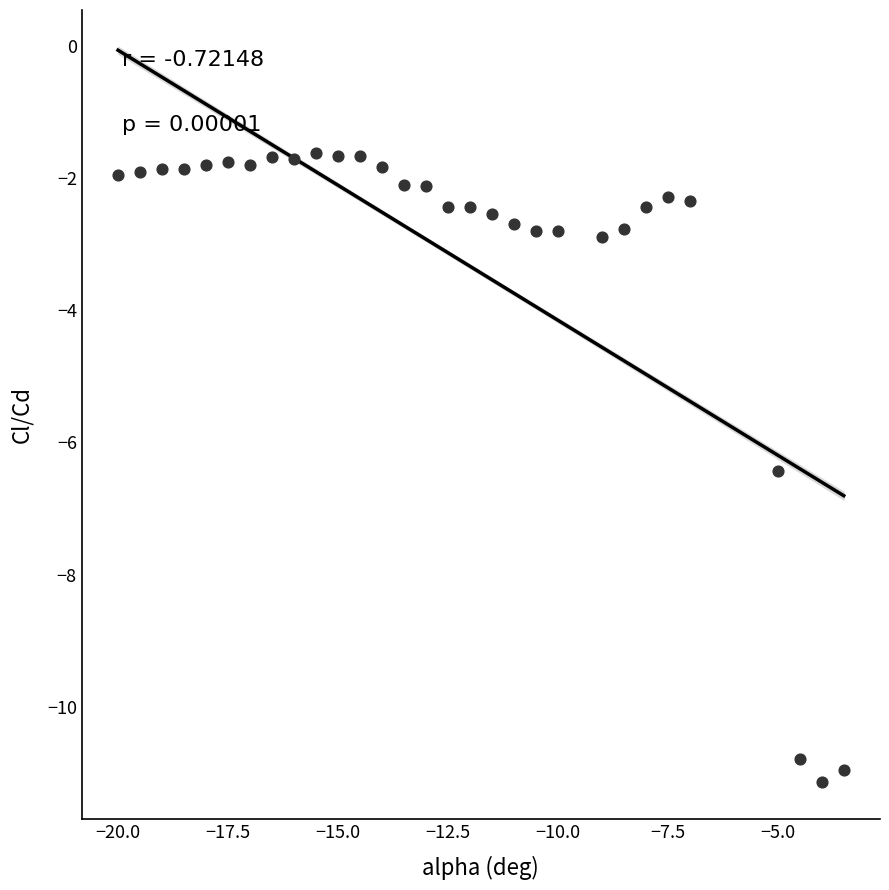

What is the range of Y values (max minus min)?

9.5